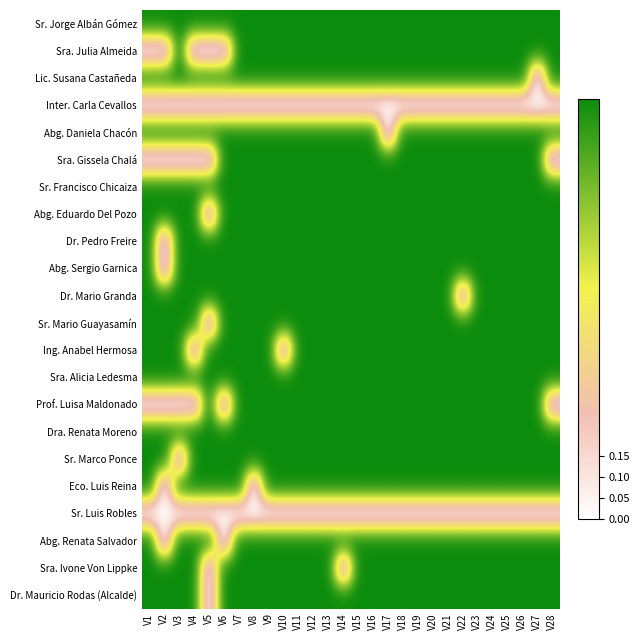

Reading left to right, list all the values displayed in this chart.

Sr. Jorge Albán Gómez: V1=1	V2=1	V3=1	V4=1	V5=1	V6=1	V7=1	V8=1	V9=1	V10=1	V11=1	V12=1	V13=1	V14=1	V15=1	V16=1	V17=1	V18=1	V19=1	V20=1	V21=1	V22=1	V23=1	V24=1	V25=1	V26=1	V27=1	V28=1
Sra. Julia Almeida: V1=0	V2=0	V3=1	V4=0	V5=0	V6=0	V7=1	V8=1	V9=1	V10=1	V11=1	V12=1	V13=1	V14=1	V15=1	V16=1	V17=1	V18=1	V19=1	V20=1	V21=1	V22=1	V23=1	V24=1	V25=1	V26=1	V27=1	V28=1
Lic. Susana Castañeda: V1=1	V2=1	V3=1	V4=1	V5=1	V6=1	V7=1	V8=1	V9=1	V10=1	V11=1	V12=1	V13=1	V14=1	V15=1	V16=1	V17=1	V18=1	V19=1	V20=1	V21=1	V22=1	V23=1	V24=1	V25=1	V26=1	V27=0	V28=1
Inter. Carla Cevallos: V1=0	V2=0	V3=0	V4=0	V5=0	V6=0	V7=0	V8=0	V9=0	V10=0	V11=0	V12=0	V13=0	V14=0	V15=0	V16=0	V17=0	V18=0	V19=0	V20=0	V21=0	V22=0	V23=0	V24=0	V25=0	V26=0	V27=0	V28=0
Abg. Daniela Chacón: V1=1	V2=1	V3=1	V4=1	V5=1	V6=1	V7=1	V8=1	V9=1	V10=1	V11=1	V12=1	V13=1	V14=1	V15=1	V16=1	V17=0	V18=1	V19=1	V20=1	V21=1	V22=1	V23=1	V24=1	V25=1	V26=1	V27=1	V28=1
Sra. Gissela Chalá: V1=0	V2=0	V3=0	V4=0	V5=0	V6=1	V7=1	V8=1	V9=1	V10=1	V11=1	V12=1	V13=1	V14=1	V15=1	V16=1	V17=1	V18=1	V19=1	V20=1	V21=1	V22=1	V23=1	V24=1	V25=1	V26=1	V27=1	V28=0
Sr. Francisco Chicaiza: V1=1	V2=1	V3=1	V4=1	V5=1	V6=1	V7=1	V8=1	V9=1	V10=1	V11=1	V12=1	V13=1	V14=1	V15=1	V16=1	V17=1	V18=1	V19=1	V20=1	V21=1	V22=1	V23=1	V24=1	V25=1	V26=1	V27=1	V28=1
Abg. Eduardo Del Pozo: V1=1	V2=1	V3=1	V4=1	V5=0	V6=1	V7=1	V8=1	V9=1	V10=1	V11=1	V12=1	V13=1	V14=1	V15=1	V16=1	V17=1	V18=1	V19=1	V20=1	V21=1	V22=1	V23=1	V24=1	V25=1	V26=1	V27=1	V28=1
Dr. Pedro Freire: V1=1	V2=0	V3=1	V4=1	V5=1	V6=1	V7=1	V8=1	V9=1	V10=1	V11=1	V12=1	V13=1	V14=1	V15=1	V16=1	V17=1	V18=1	V19=1	V20=1	V21=1	V22=1	V23=1	V24=1	V25=1	V26=1	V27=1	V28=1
Abg. Sergio Garnica: V1=1	V2=0	V3=1	V4=1	V5=1	V6=1	V7=1	V8=1	V9=1	V10=1	V11=1	V12=1	V13=1	V14=1	V15=1	V16=1	V17=1	V18=1	V19=1	V20=1	V21=1	V22=1	V23=1	V24=1	V25=1	V26=1	V27=1	V28=1
Dr. Mario Granda: V1=1	V2=1	V3=1	V4=1	V5=1	V6=1	V7=1	V8=1	V9=1	V10=1	V11=1	V12=1	V13=1	V14=1	V15=1	V16=1	V17=1	V18=1	V19=1	V20=1	V21=1	V22=0	V23=1	V24=1	V25=1	V26=1	V27=1	V28=1
Sr. Mario Guayasamín: V1=1	V2=1	V3=1	V4=1	V5=0	V6=1	V7=1	V8=1	V9=1	V10=1	V11=1	V12=1	V13=1	V14=1	V15=1	V16=1	V17=1	V18=1	V19=1	V20=1	V21=1	V22=1	V23=1	V24=1	V25=1	V26=1	V27=1	V28=1
Ing. Anabel Hermosa: V1=1	V2=1	V3=1	V4=0	V5=1	V6=1	V7=1	V8=1	V9=1	V10=0	V11=1	V12=1	V13=1	V14=1	V15=1	V16=1	V17=1	V18=1	V19=1	V20=1	V21=1	V22=1	V23=1	V24=1	V25=1	V26=1	V27=1	V28=1
Sra. Alicia Ledesma: V1=1	V2=1	V3=1	V4=1	V5=1	V6=1	V7=1	V8=1	V9=1	V10=1	V11=1	V12=1	V13=1	V14=1	V15=1	V16=1	V17=1	V18=1	V19=1	V20=1	V21=1	V22=1	V23=1	V24=1	V25=1	V26=1	V27=1	V28=1
Prof. Luisa Maldonado: V1=0	V2=0	V3=0	V4=0	V5=1	V6=0	V7=1	V8=1	V9=1	V10=1	V11=1	V12=1	V13=1	V14=1	V15=1	V16=1	V17=1	V18=1	V19=1	V20=1	V21=1	V22=1	V23=1	V24=1	V25=1	V26=1	V27=1	V28=0
Dra. Renata Moreno: V1=1	V2=1	V3=1	V4=1	V5=1	V6=1	V7=1	V8=1	V9=1	V10=1	V11=1	V12=1	V13=1	V14=1	V15=1	V16=1	V17=1	V18=1	V19=1	V20=1	V21=1	V22=1	V23=1	V24=1	V25=1	V26=1	V27=1	V28=1
Sr. Marco Ponce: V1=1	V2=1	V3=0	V4=1	V5=1	V6=1	V7=1	V8=1	V9=1	V10=1	V11=1	V12=1	V13=1	V14=1	V15=1	V16=1	V17=1	V18=1	V19=1	V20=1	V21=1	V22=1	V23=1	V24=1	V25=1	V26=1	V27=1	V28=1
Eco. Luis Reina: V1=1	V2=0	V3=1	V4=1	V5=1	V6=1	V7=1	V8=0	V9=1	V10=1	V11=1	V12=1	V13=1	V14=1	V15=1	V16=1	V17=1	V18=1	V19=1	V20=1	V21=1	V22=1	V23=1	V24=1	V25=1	V26=1	V27=1	V28=1
Sr. Luis Robles: V1=0	V2=0	V3=0	V4=0	V5=0	V6=0	V7=0	V8=0	V9=0	V10=0	V11=0	V12=0	V13=0	V14=0	V15=0	V16=0	V17=0	V18=0	V19=0	V20=0	V21=0	V22=0	V23=0	V24=0	V25=0	V26=0	V27=0	V28=0
Abg. Renata Salvador: V1=1	V2=0	V3=1	V4=1	V5=1	V6=0	V7=1	V8=1	V9=1	V10=1	V11=1	V12=1	V13=1	V14=1	V15=1	V16=1	V17=1	V18=1	V19=1	V20=1	V21=1	V22=1	V23=1	V24=1	V25=1	V26=1	V27=1	V28=1
Sra. Ivone Von Lippke: V1=1	V2=1	V3=1	V4=1	V5=0	V6=1	V7=1	V8=1	V9=1	V10=1	V11=1	V12=1	V13=1	V14=0	V15=1	V16=1	V17=1	V18=1	V19=1	V20=1	V21=1	V22=1	V23=1	V24=1	V25=1	V26=1	V27=1	V28=1
Dr. Mauricio Rodas (Alcalde): V1=1	V2=1	V3=1	V4=1	V5=0	V6=1	V7=1	V8=1	V9=1	V10=1	V11=1	V12=1	V13=1	V14=1	V15=1	V16=1	V17=1	V18=1	V19=1	V20=1	V21=1	V22=1	V23=1	V24=1	V25=1	V26=1	V27=1	V28=1